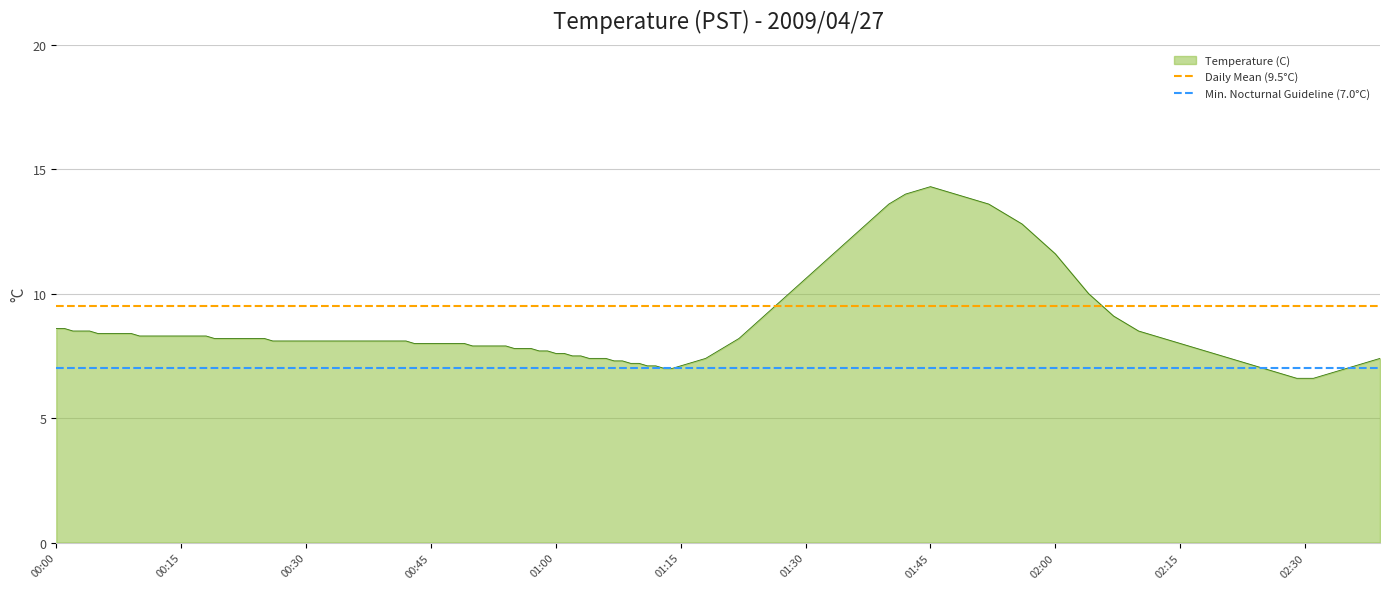

True or false: Temperature (C) has a value of 13.3 at 00:15.

False